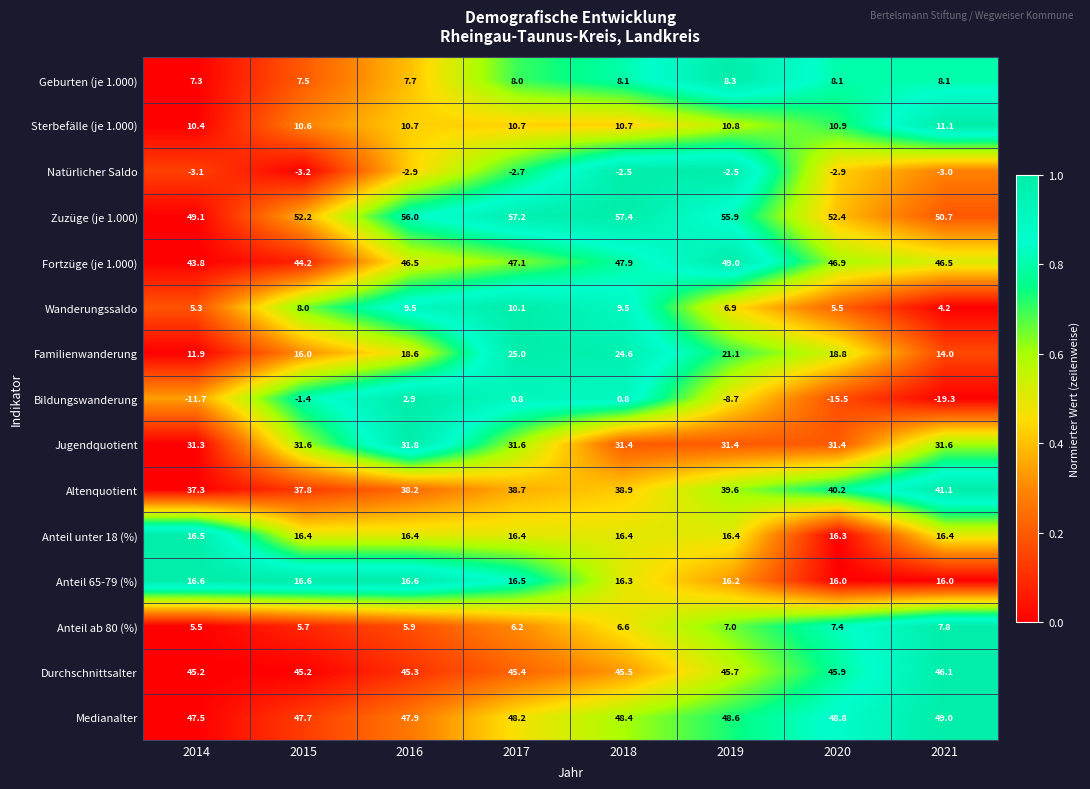

Rank the series at 2021 from lowest to highest value.

Bildungswanderung, Natürlicher Saldo, Wanderungssaldo, Anteil ab 80 (%), Geburten (je 1.000), Sterbefälle (je 1.000), Familienwanderung, Anteil 65-79 (%), Anteil unter 18 (%), Jugendquotient, Altenquotient, Durchschnittsalter, Fortzüge (je 1.000), Medianalter, Zuzüge (je 1.000)